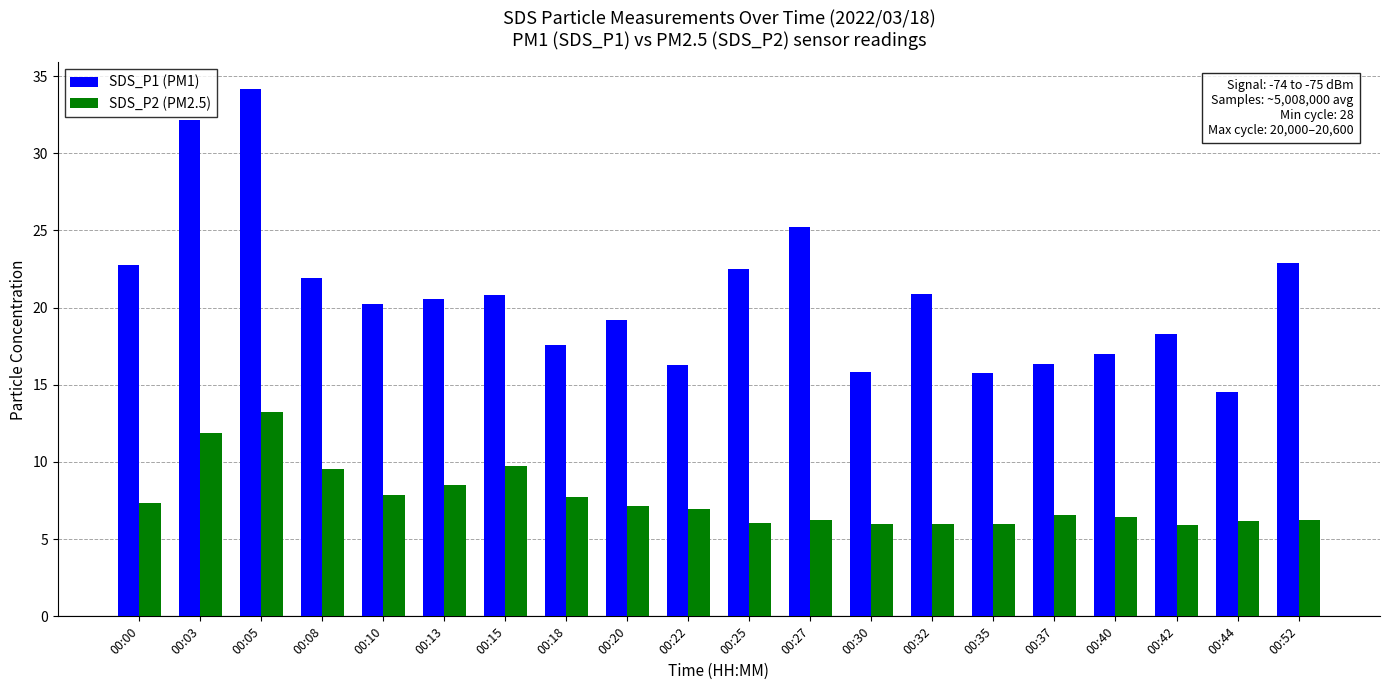

True or false: SDS_P2 (PM2.5) has a value of 6.2 at 00:27.

True